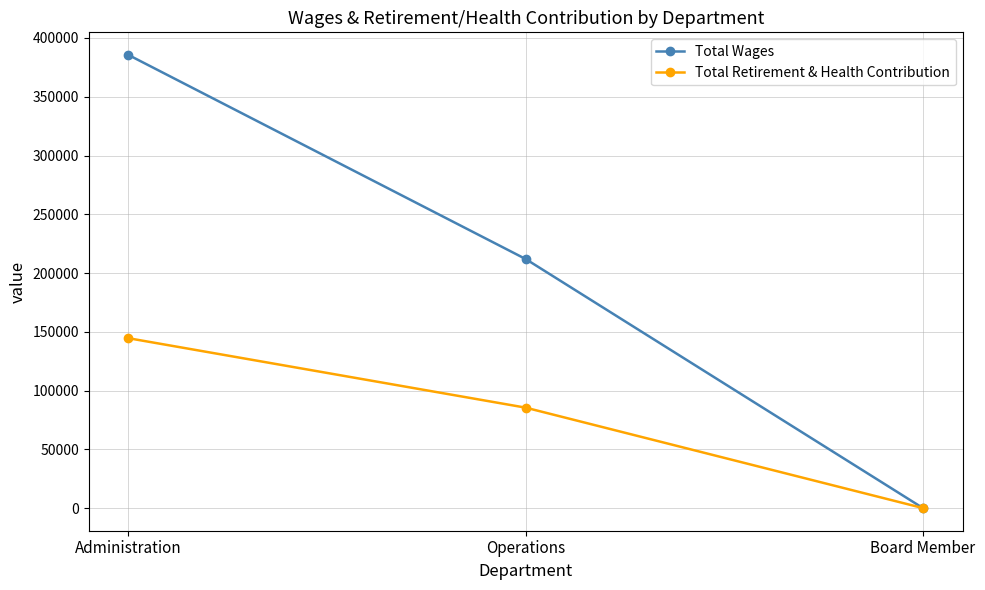

What are all the series names shown in the legend?

Total Wages, Total Retirement & Health Contribution